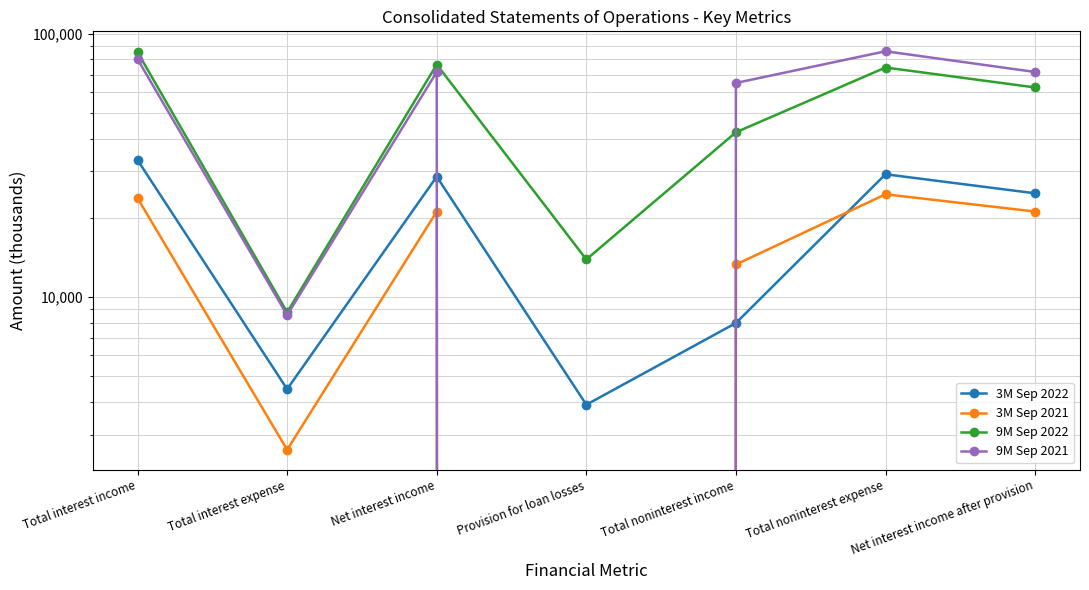

What is the difference between the highest and lowest values at Provision for loan losses?

13894